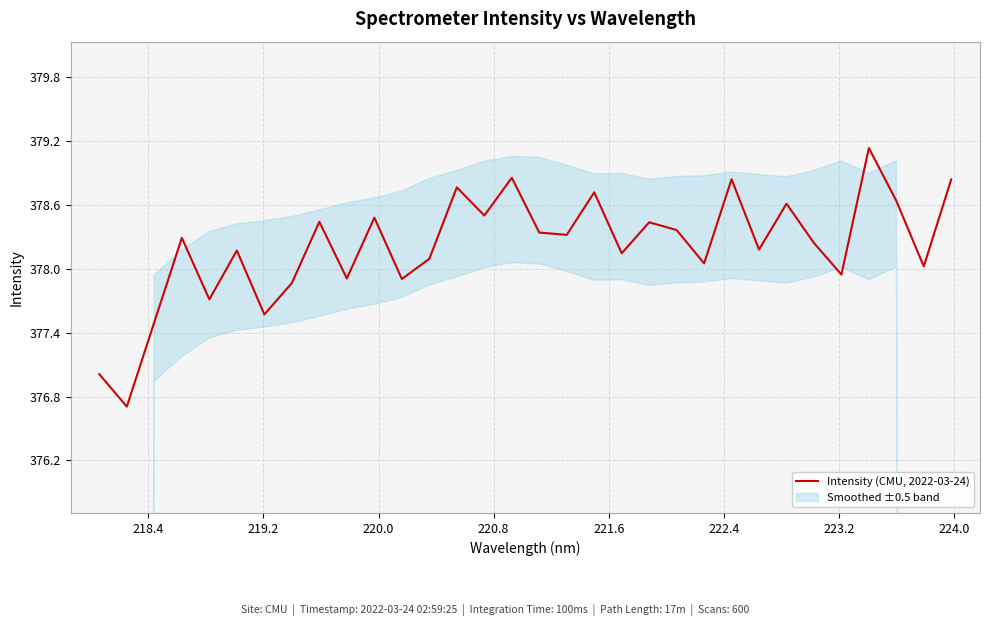

What is the maximum value for Intensity (CMU, 2022-03-24)?

379.1